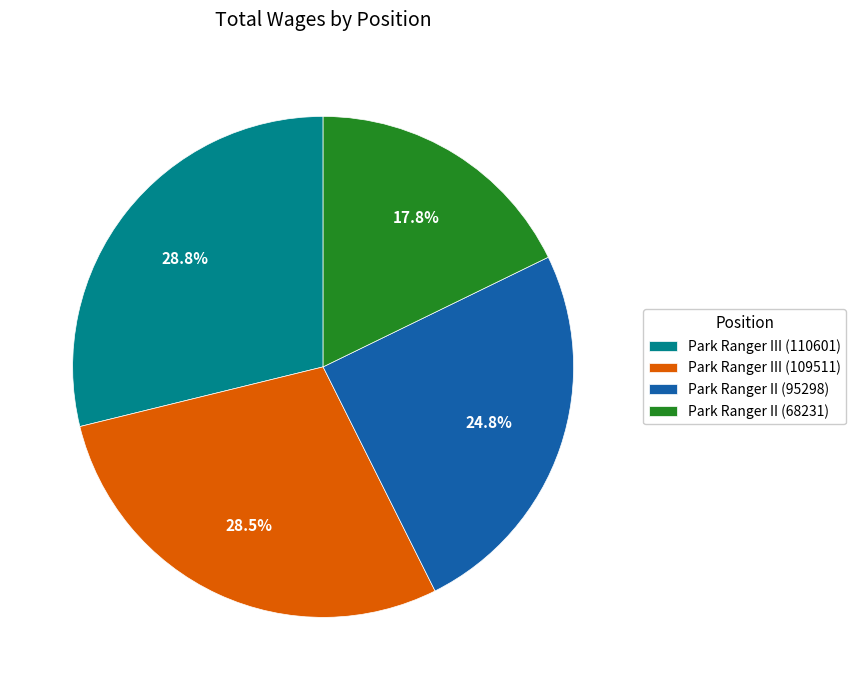

Combined, what portion of the pie is Park Ranger III (110601) and Park Ranger II (95298)?

53.7%